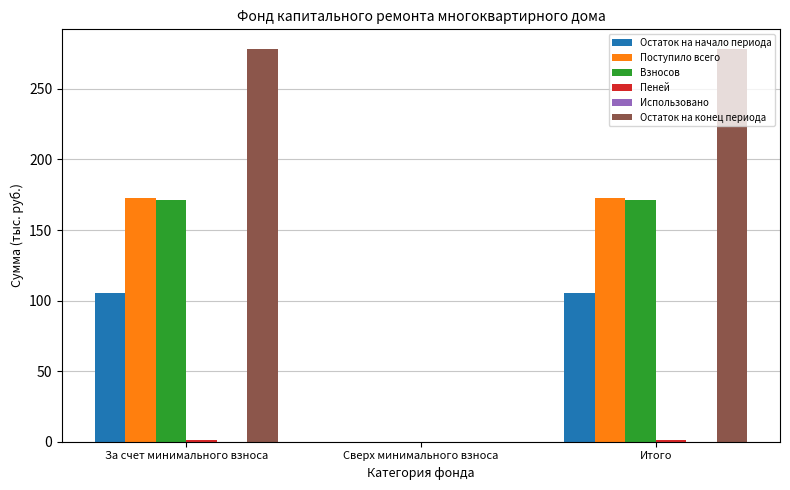

How many data points in Остаток на конец периода are above 278?

2